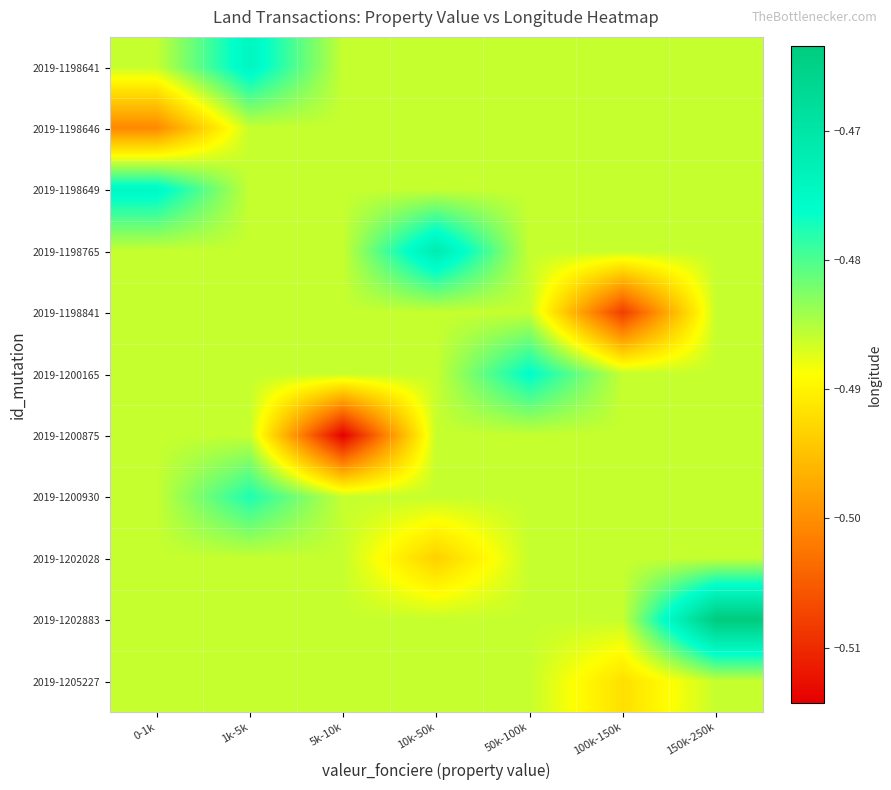

Reading right to left, extract all data points from this chart.

2019-1198641: 150k-250k=-0.5	100k-150k=-0.5	50k-100k=-0.5	10k-50k=-0.5	5k-10k=-0.5	1k-5k=-0.5	0-1k=-0.5
2019-1198646: 150k-250k=-0.5	100k-150k=-0.5	50k-100k=-0.5	10k-50k=-0.5	5k-10k=-0.5	1k-5k=-0.5	0-1k=-0.5
2019-1198649: 150k-250k=-0.5	100k-150k=-0.5	50k-100k=-0.5	10k-50k=-0.5	5k-10k=-0.5	1k-5k=-0.5	0-1k=-0.5
2019-1198765: 150k-250k=-0.5	100k-150k=-0.5	50k-100k=-0.5	10k-50k=-0.5	5k-10k=-0.5	1k-5k=-0.5	0-1k=-0.5
2019-1198841: 150k-250k=-0.5	100k-150k=-0.5	50k-100k=-0.5	10k-50k=-0.5	5k-10k=-0.5	1k-5k=-0.5	0-1k=-0.5
2019-1200165: 150k-250k=-0.5	100k-150k=-0.5	50k-100k=-0.5	10k-50k=-0.5	5k-10k=-0.5	1k-5k=-0.5	0-1k=-0.5
2019-1200875: 150k-250k=-0.5	100k-150k=-0.5	50k-100k=-0.5	10k-50k=-0.5	5k-10k=-0.5	1k-5k=-0.5	0-1k=-0.5
2019-1200930: 150k-250k=-0.5	100k-150k=-0.5	50k-100k=-0.5	10k-50k=-0.5	5k-10k=-0.5	1k-5k=-0.5	0-1k=-0.5
2019-1202028: 150k-250k=-0.5	100k-150k=-0.5	50k-100k=-0.5	10k-50k=-0.5	5k-10k=-0.5	1k-5k=-0.5	0-1k=-0.5
2019-1202883: 150k-250k=-0.5	100k-150k=-0.5	50k-100k=-0.5	10k-50k=-0.5	5k-10k=-0.5	1k-5k=-0.5	0-1k=-0.5
2019-1205227: 150k-250k=-0.5	100k-150k=-0.5	50k-100k=-0.5	10k-50k=-0.5	5k-10k=-0.5	1k-5k=-0.5	0-1k=-0.5